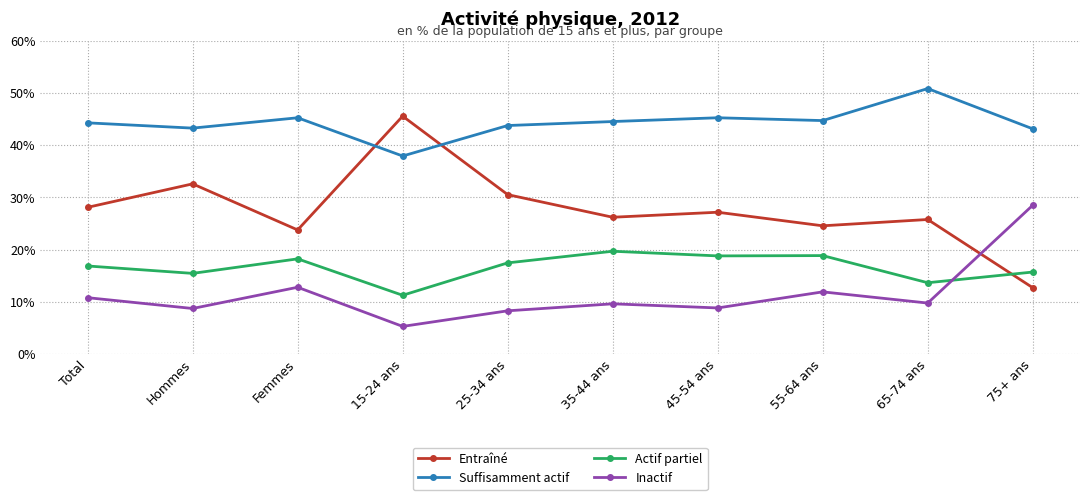

True or false: Entraîné has more than 2 interior local peaks.

True